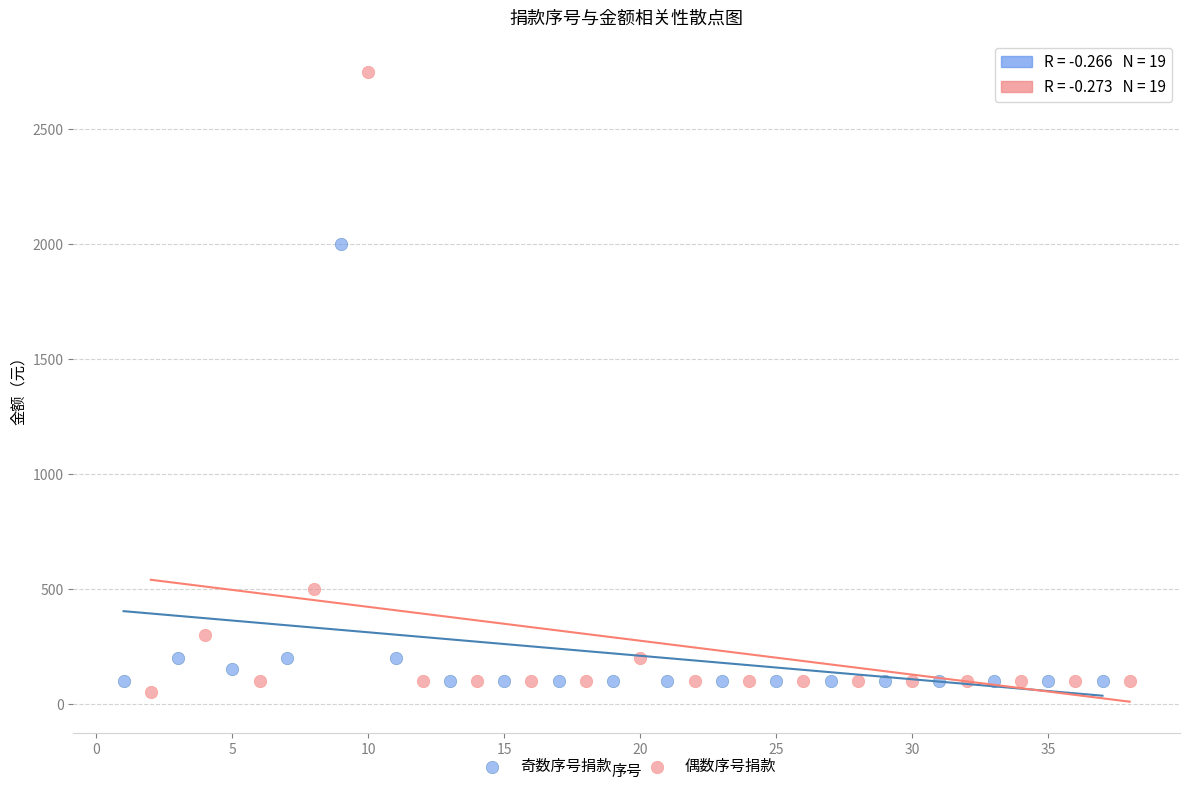

Which series contains the highest Y value?

偶数序号捐款